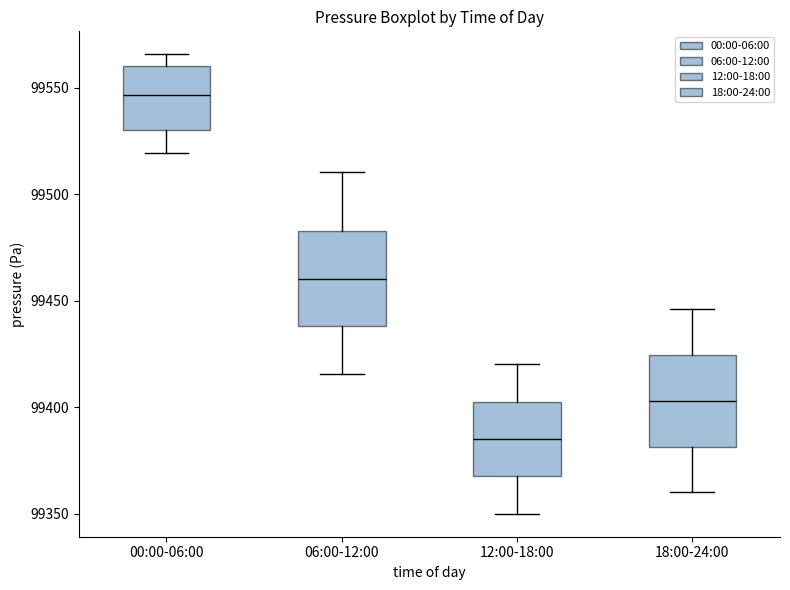

Where does the upper whisker of the box for 18:00-24:00 end on the y-axis? The values are not printed on the chart, so give them approximately, as read against the axis.

99445